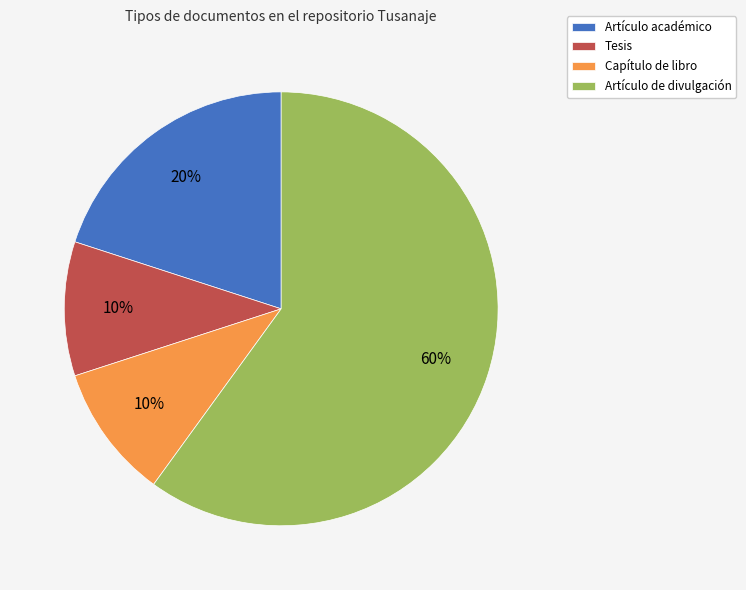

Do Tesis and Artículo de divulgación together represent more than half of the pie?

Yes